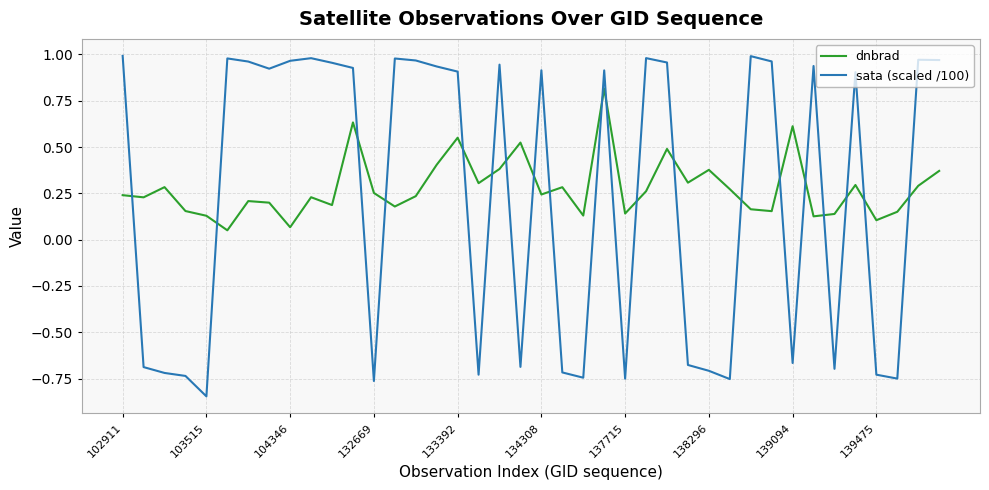

Which series has the largest range (max minus min)?

sata (scaled /100)